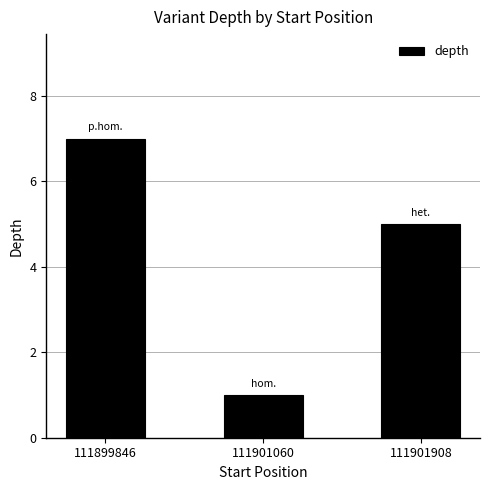

What is the difference between the second highest and minimum values?

4